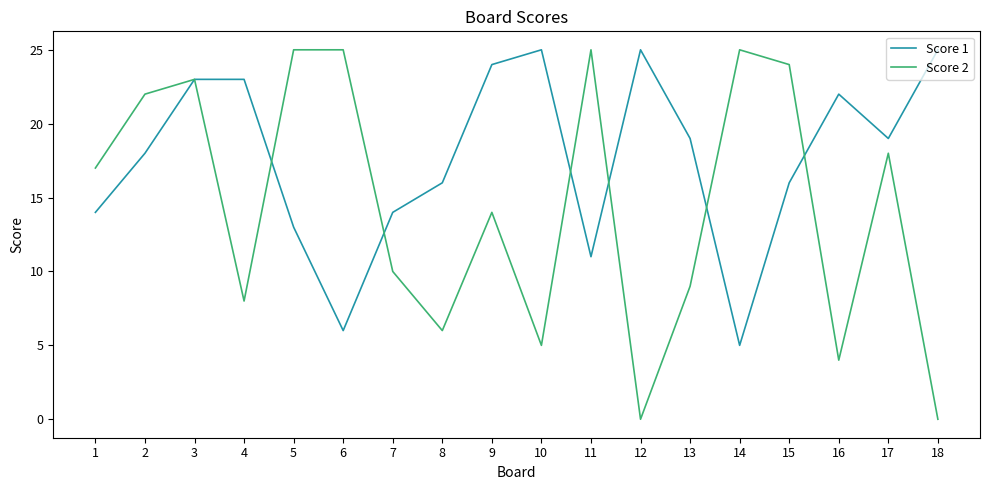

Which series ends up on top after the final intersection of Score 2 and Score 1?

Score 1